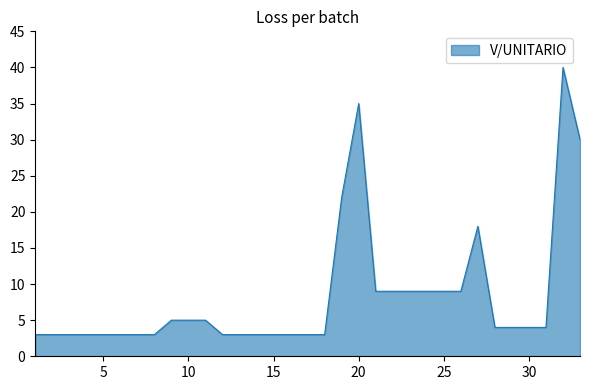

What is the minimum value shown in the chart?

3